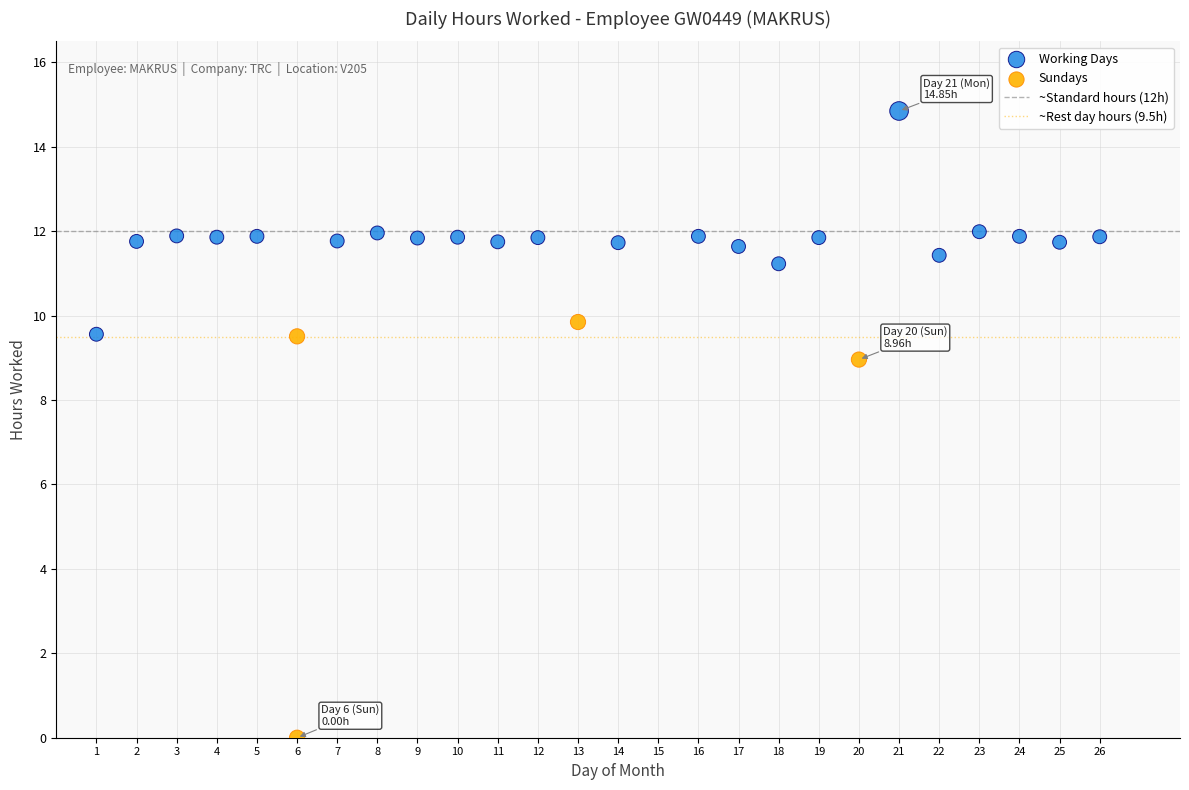

Which series has the largest Y range (max minus min)?

Sundays